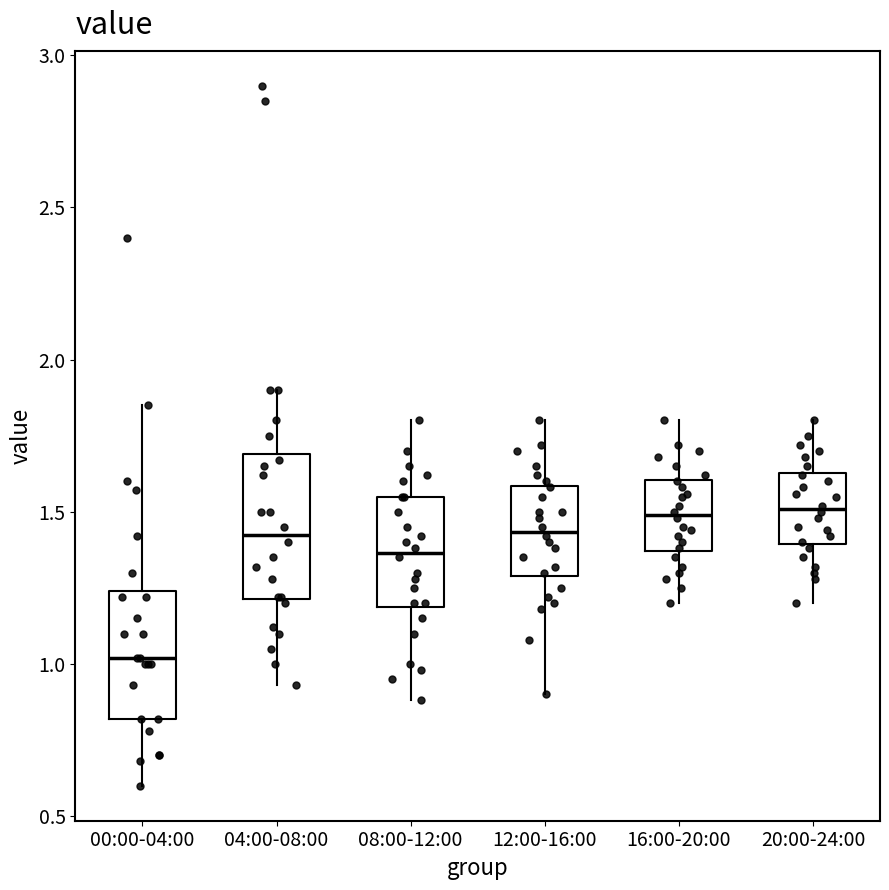

Which box has the lowest median line?

00:00-04:00